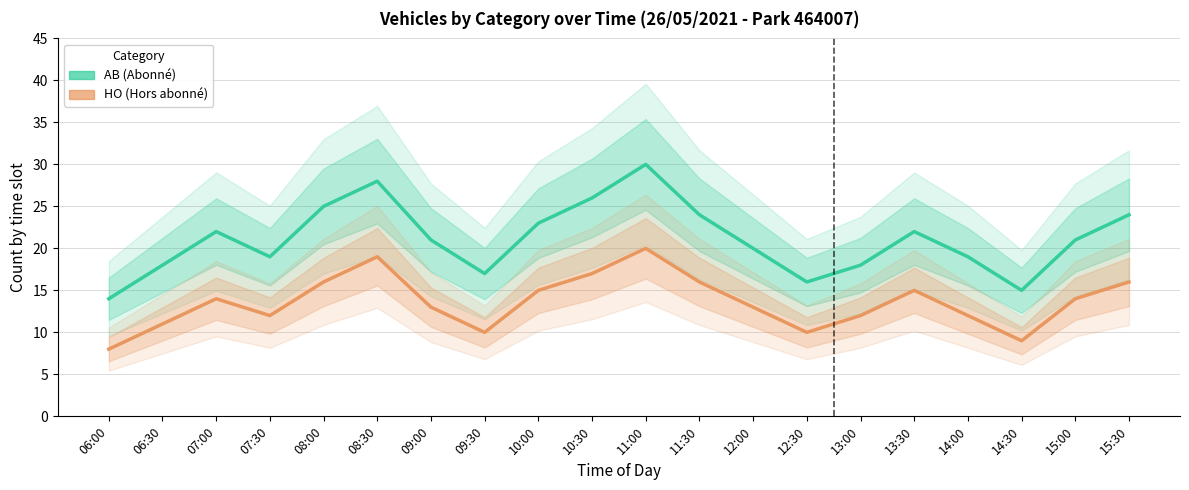

What is the minimum value shown in the chart?

8